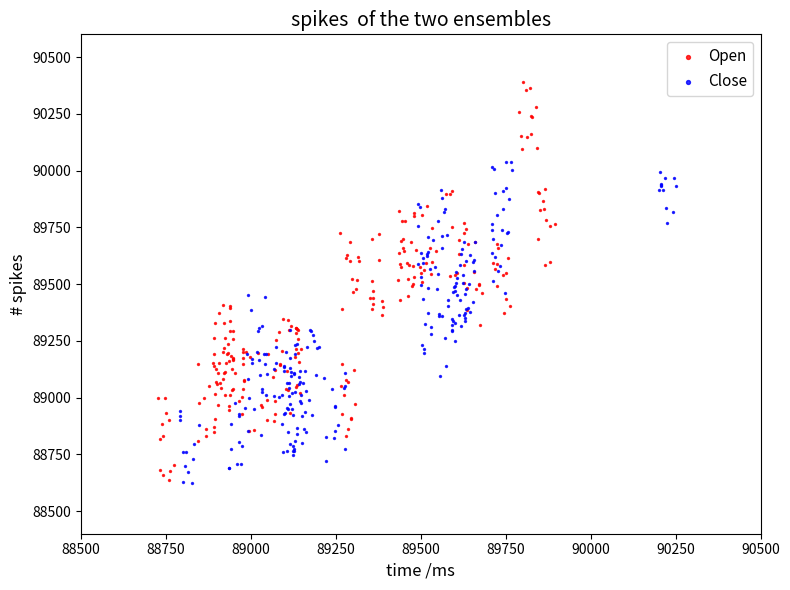

Which series contains the highest Y value?

Open